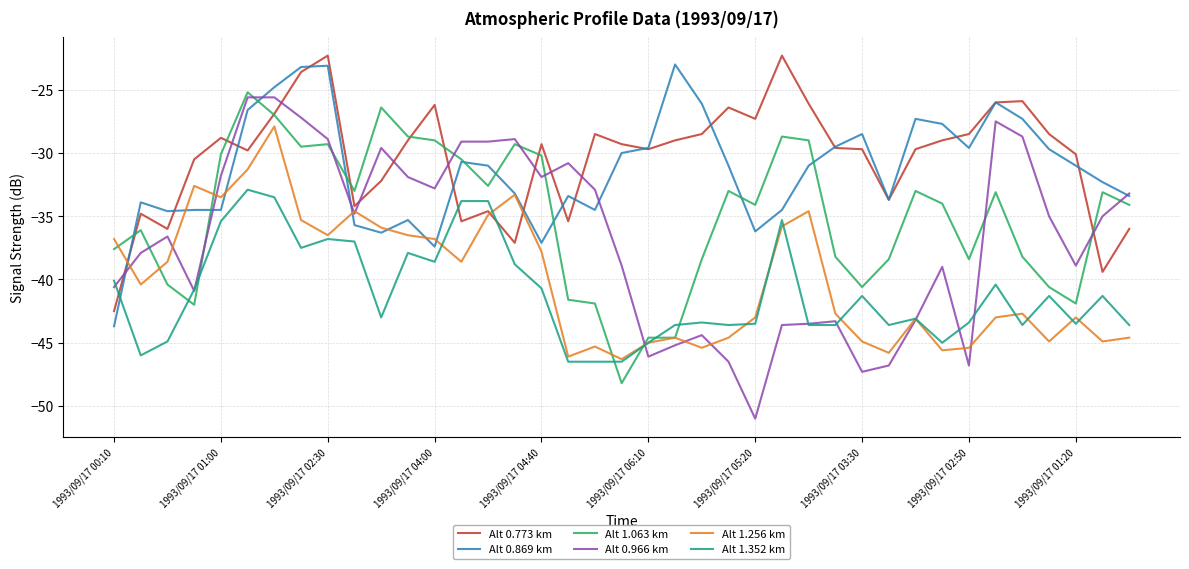

Does the chart have visible grid lines?

Yes